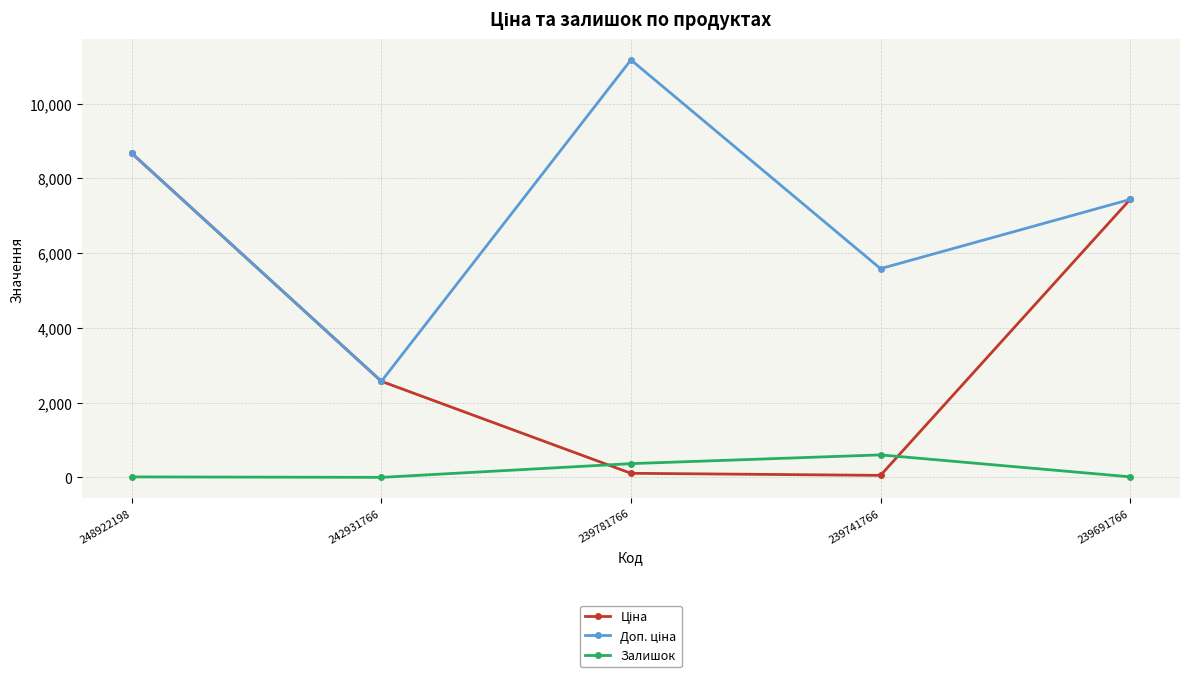

How many distinct data groups are displayed?

3